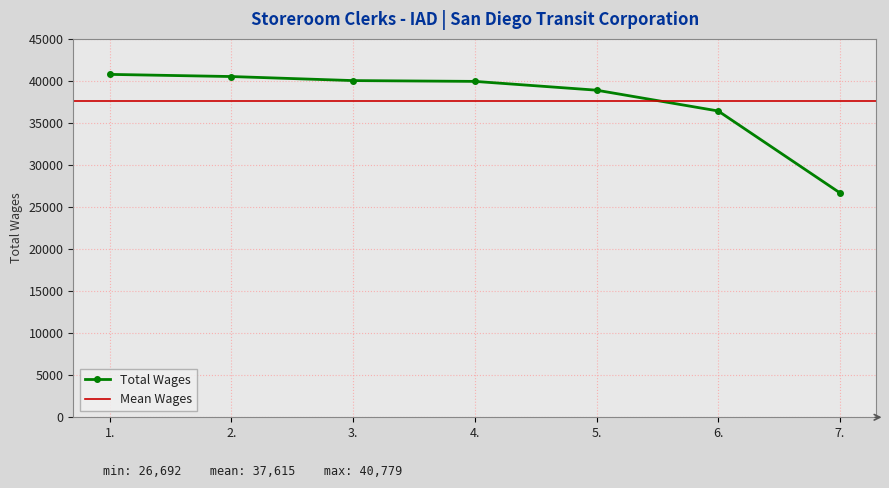

At which label is the value closest to 33735?

6.